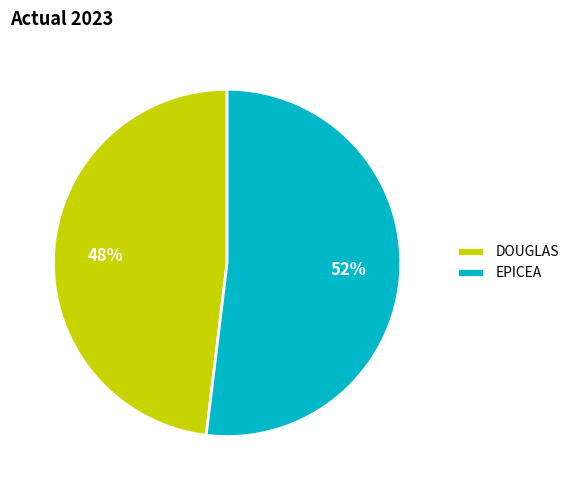

To the nearest percent, what percentage of the pie is DOUGLAS?

48%